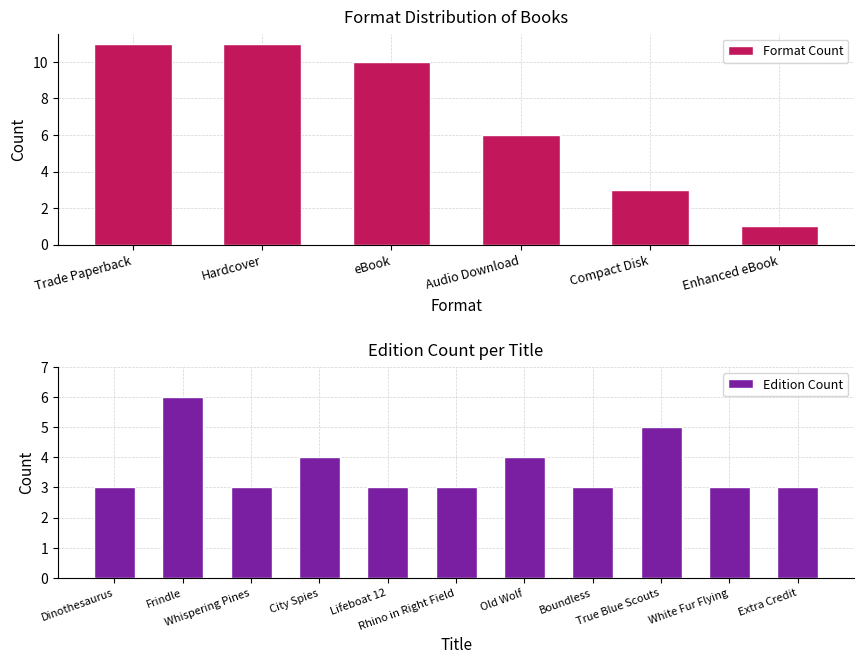

What is the average value?

4